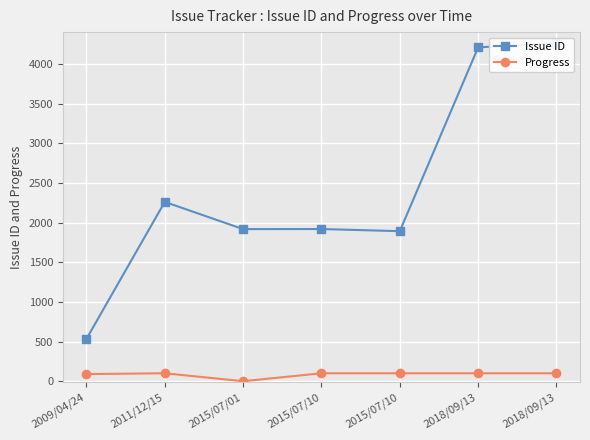

What is the spread (max minus min) of values at 2015/07/01?

1917